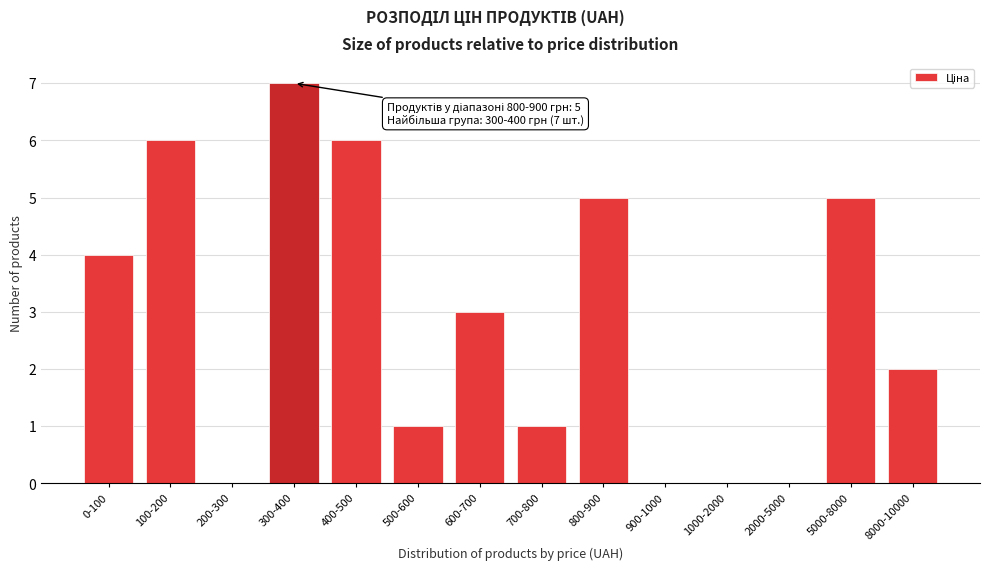

Reading left to right, what are all the values shown in this chart?

0-100=4	100-200=6	200-300=0	300-400=7	400-500=6	500-600=1	600-700=3	700-800=1	800-900=5	900-1000=0	1000-2000=0	2000-5000=0	5000-8000=5	8000-10000=2